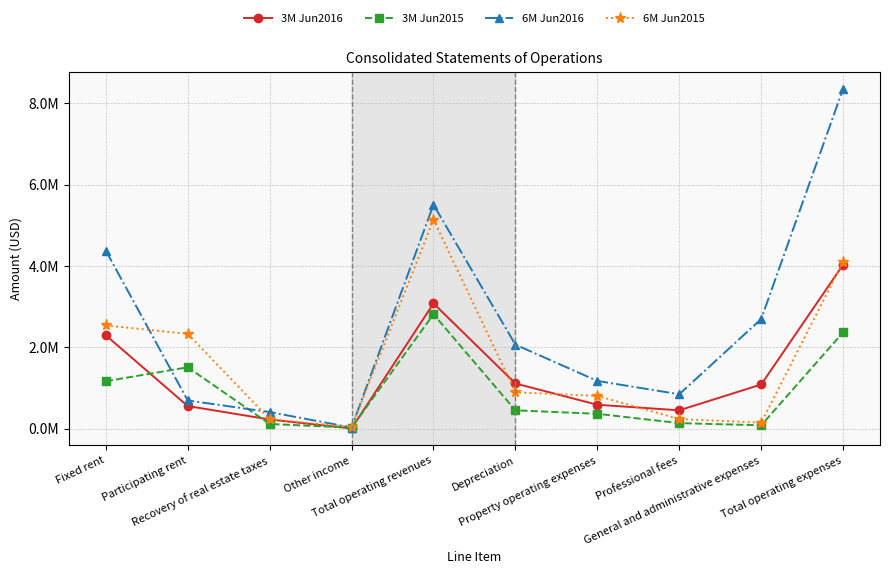

What is the label of the 10th point from the left?

Total operating expenses